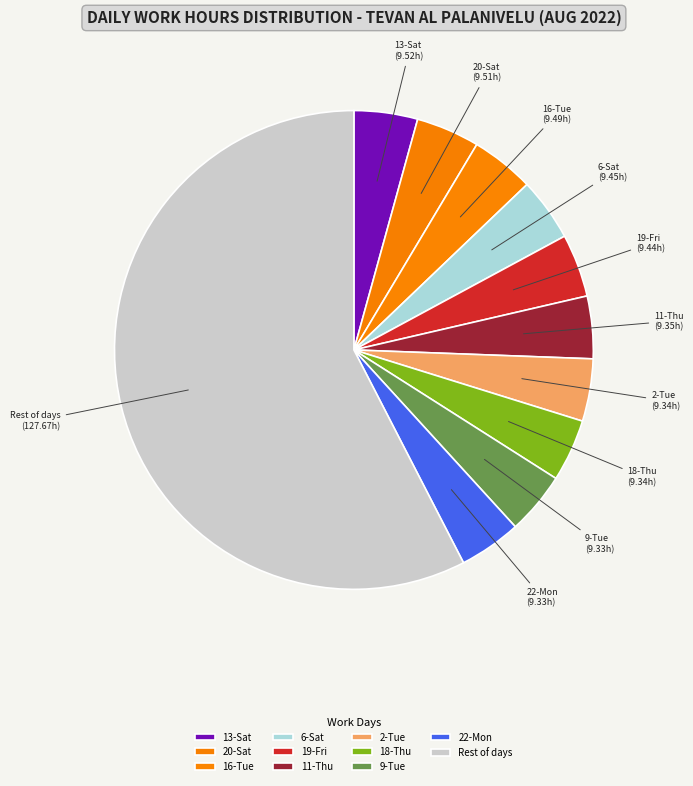

Is there a majority slice in this chart?

Yes